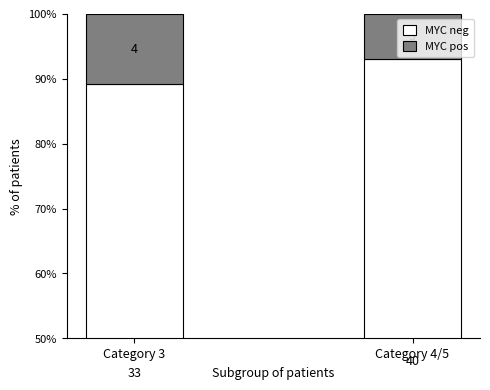

What position from the left is Category 3?

1